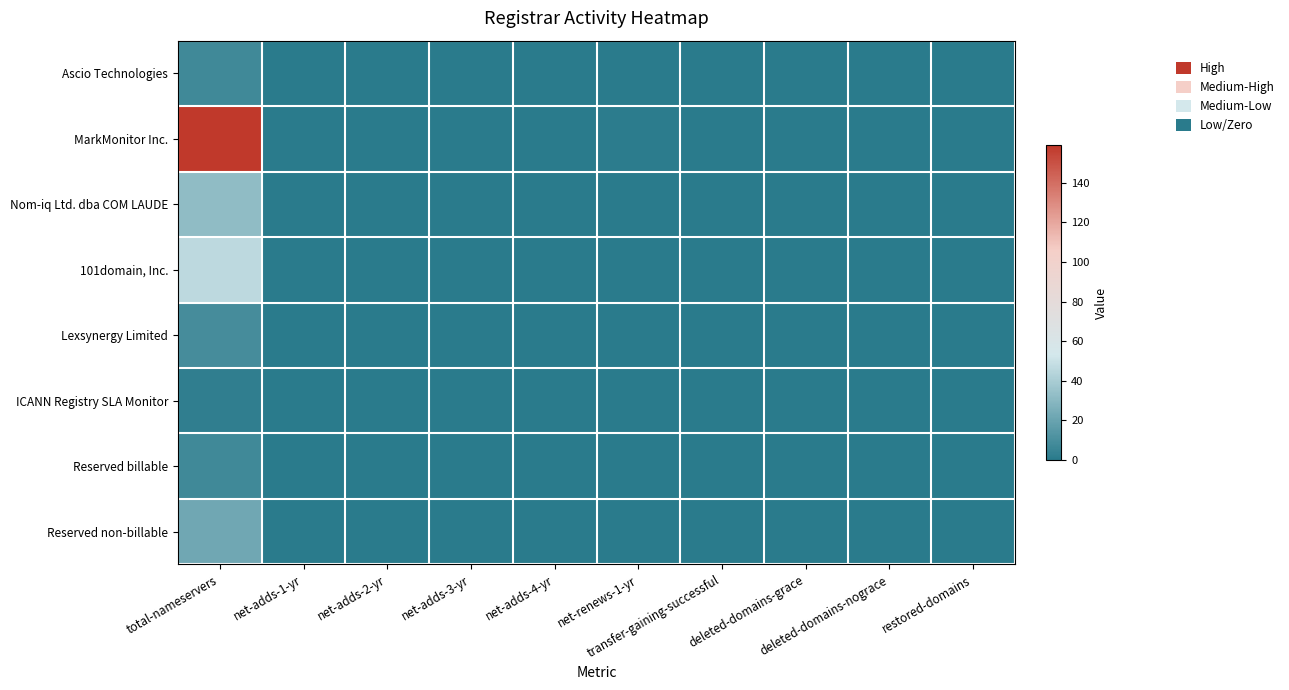

Reading left to right, transcribe all the data shown in this chart.

Ascio Technologies: total-nameservers=7	net-adds-1-yr=0	net-adds-2-yr=0	net-adds-3-yr=0	net-adds-4-yr=0	net-renews-1-yr=0	transfer-gaining-successful=0	deleted-domains-grace=0	deleted-domains-nograce=0	restored-domains=0
MarkMonitor Inc.: total-nameservers=159	net-adds-1-yr=0	net-adds-2-yr=0	net-adds-3-yr=0	net-adds-4-yr=0	net-renews-1-yr=1	transfer-gaining-successful=0	deleted-domains-grace=0	deleted-domains-nograce=0	restored-domains=0
Nom-iq Ltd. dba COM LAUDE: total-nameservers=32	net-adds-1-yr=0	net-adds-2-yr=0	net-adds-3-yr=0	net-adds-4-yr=0	net-renews-1-yr=0	transfer-gaining-successful=0	deleted-domains-grace=0	deleted-domains-nograce=0	restored-domains=0
101domain, Inc.: total-nameservers=46	net-adds-1-yr=0	net-adds-2-yr=0	net-adds-3-yr=0	net-adds-4-yr=0	net-renews-1-yr=0	transfer-gaining-successful=0	deleted-domains-grace=0	deleted-domains-nograce=0	restored-domains=0
Lexsynergy Limited: total-nameservers=9	net-adds-1-yr=0	net-adds-2-yr=0	net-adds-3-yr=0	net-adds-4-yr=0	net-renews-1-yr=0	transfer-gaining-successful=0	deleted-domains-grace=0	deleted-domains-nograce=0	restored-domains=0
ICANN Registry SLA Monitor: total-nameservers=2	net-adds-1-yr=0	net-adds-2-yr=0	net-adds-3-yr=0	net-adds-4-yr=0	net-renews-1-yr=0	transfer-gaining-successful=0	deleted-domains-grace=0	deleted-domains-nograce=0	restored-domains=0
Reserved billable: total-nameservers=7	net-adds-1-yr=0	net-adds-2-yr=0	net-adds-3-yr=0	net-adds-4-yr=0	net-renews-1-yr=0	transfer-gaining-successful=0	deleted-domains-grace=0	deleted-domains-nograce=0	restored-domains=0
Reserved non-billable: total-nameservers=22	net-adds-1-yr=0	net-adds-2-yr=0	net-adds-3-yr=0	net-adds-4-yr=0	net-renews-1-yr=0	transfer-gaining-successful=0	deleted-domains-grace=0	deleted-domains-nograce=0	restored-domains=0